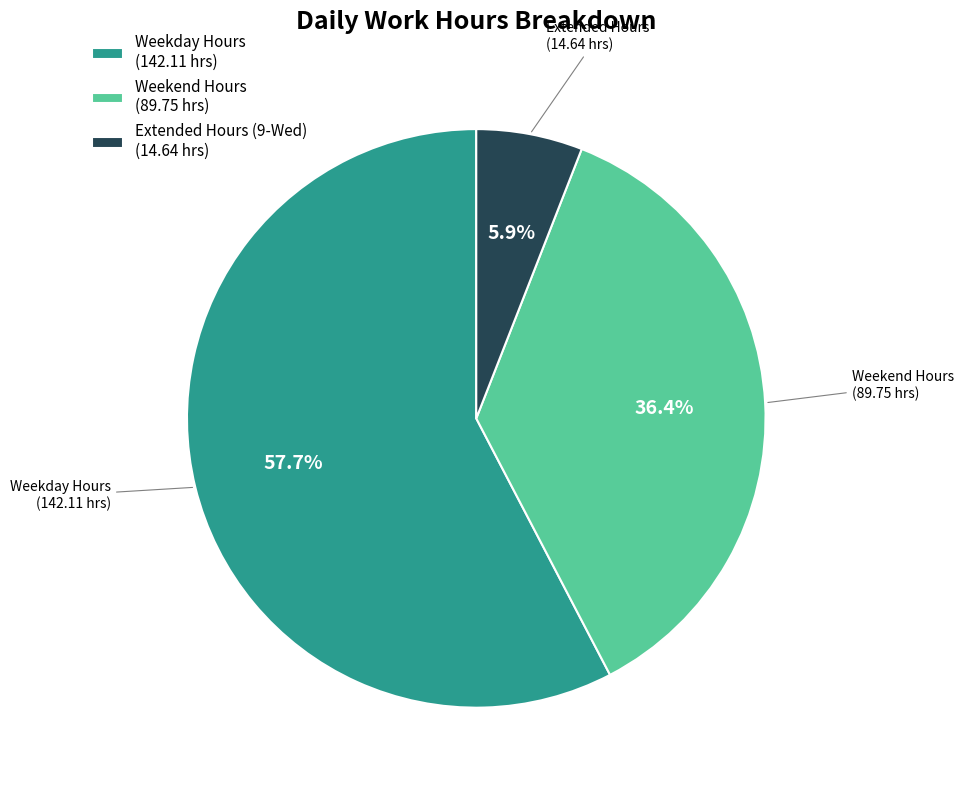

Approximately how many times larger is the value at Weekday Hours (142.11 hrs) compared to Weekend Hours (89.75 hrs)?

1.6